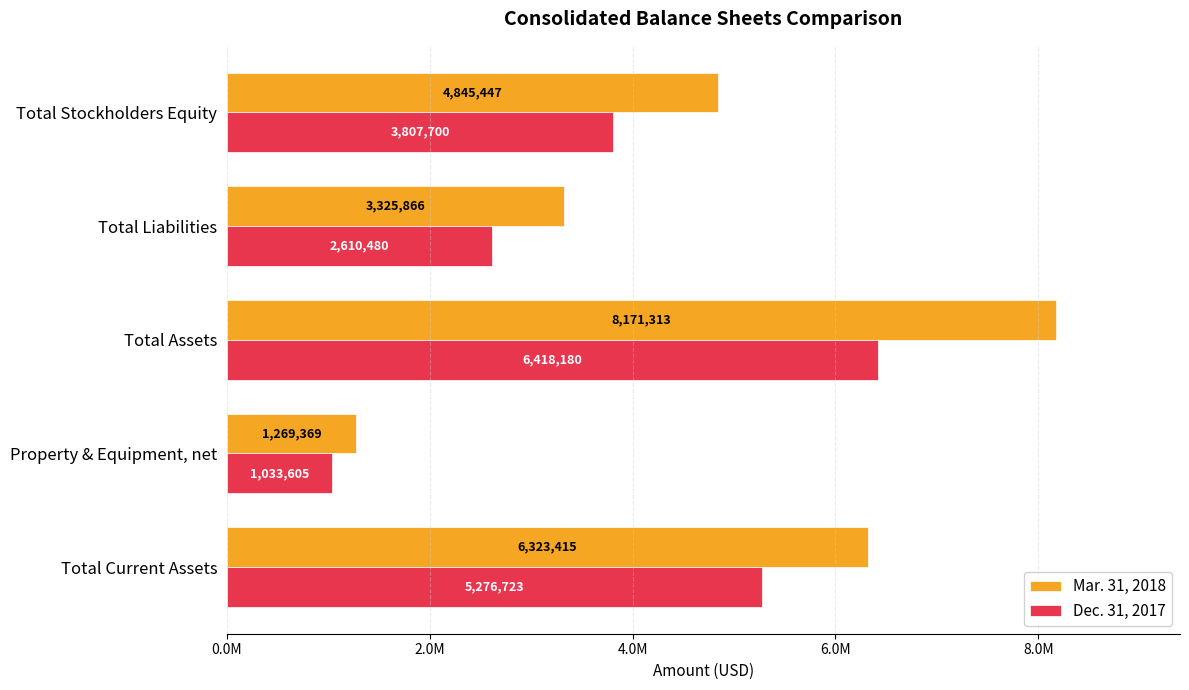

What are all the series names shown in the legend?

Mar. 31, 2018, Dec. 31, 2017